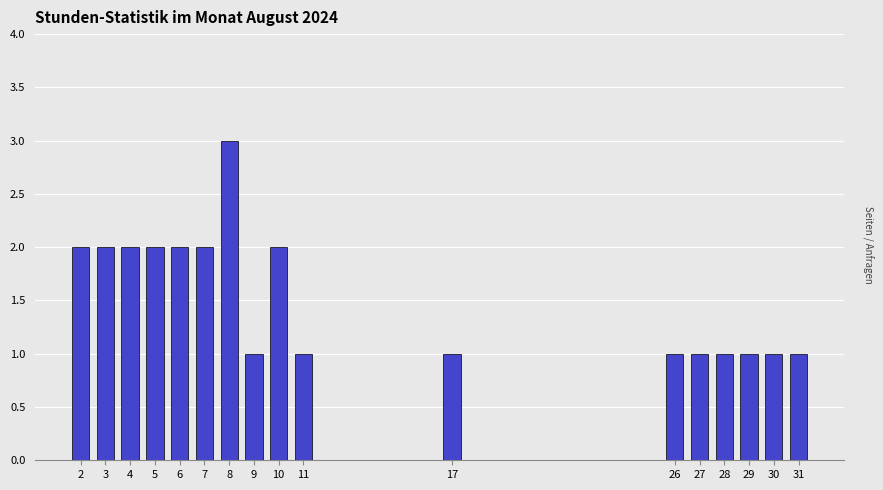

Reading left to right, list all the values displayed in this chart.

2=2	3=2	4=2	5=2	6=2	7=2	8=3	9=1	10=2	11=1	17=1	26=1	27=1	28=1	29=1	30=1	31=1